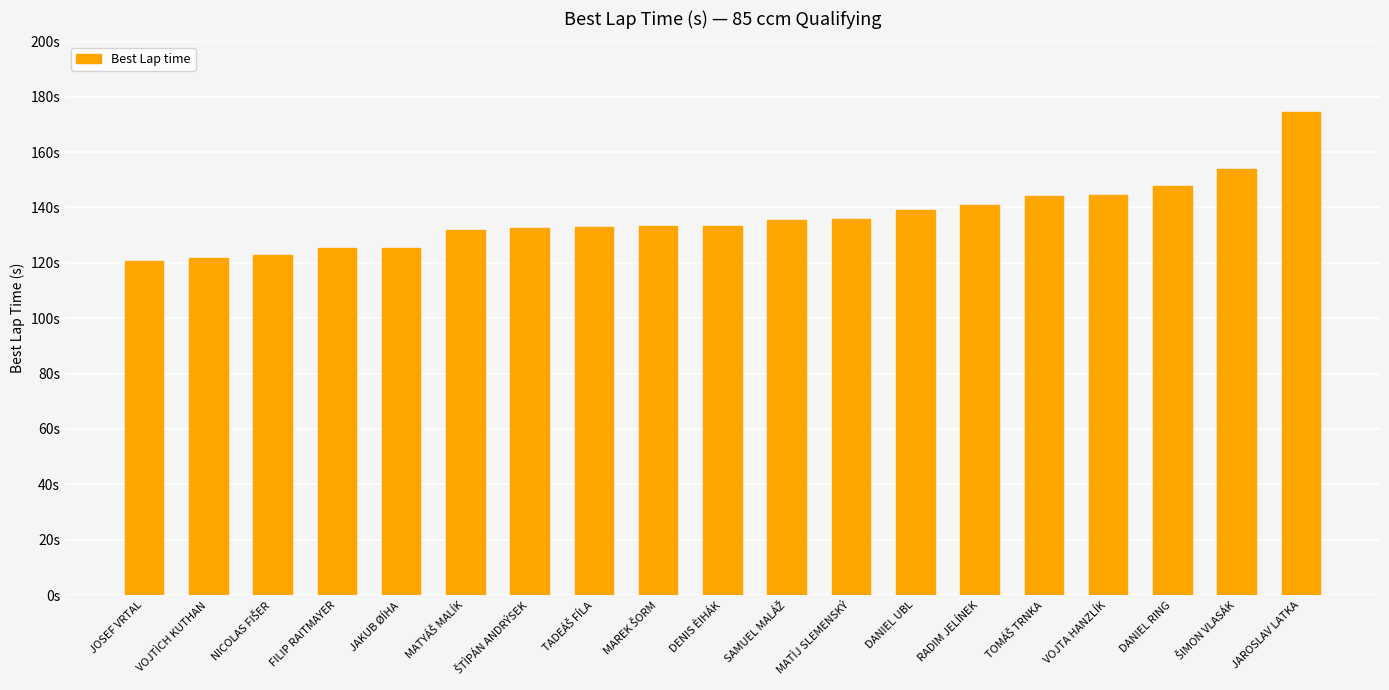

Does the chart contain stacked bars?

No